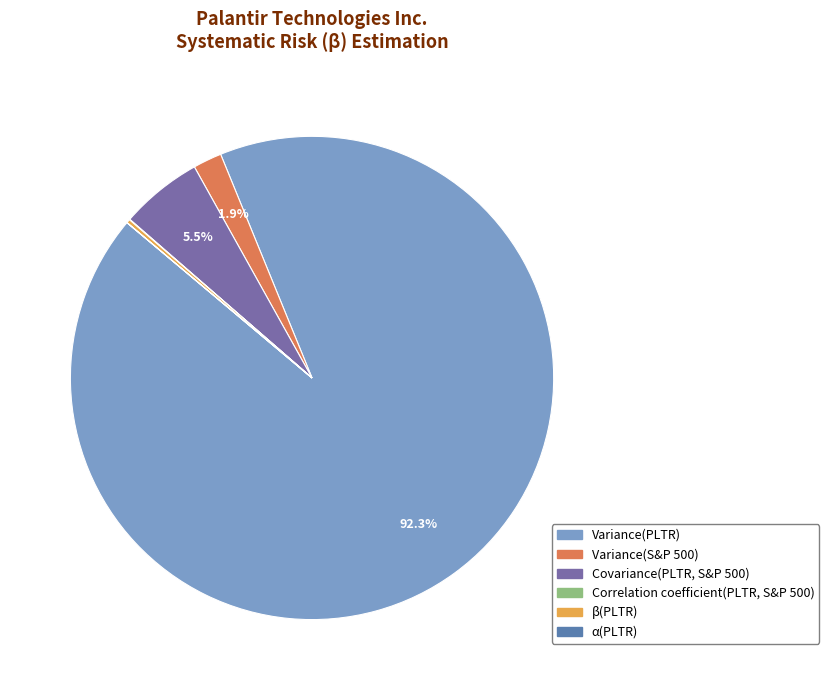

What is the change in value from Variance(S&P 500) to Correlation coefficient(PLTR, S&P 500)?

-21.9